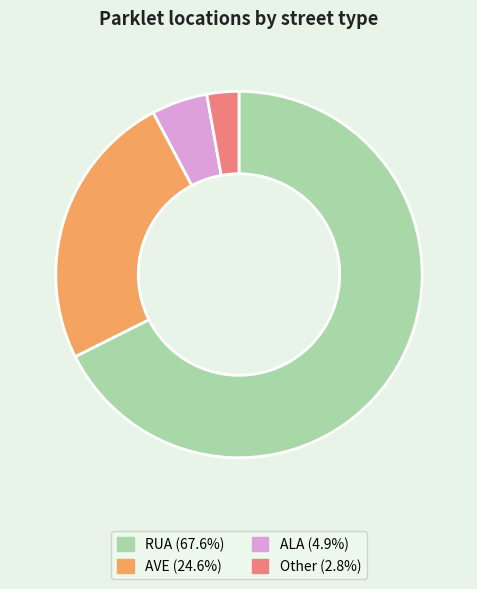

Is there any slice that represents more than half of the pie?

Yes